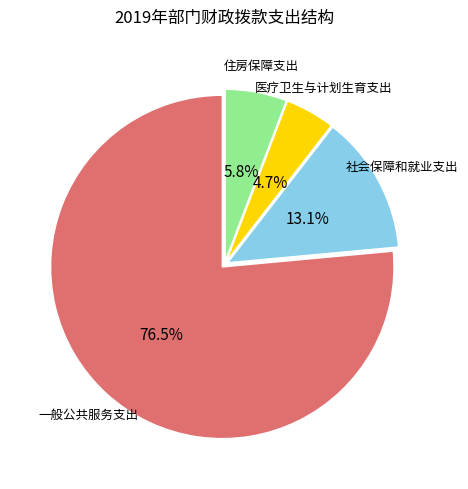

What portion of the pie excludes 住房保障支出?

94.2%